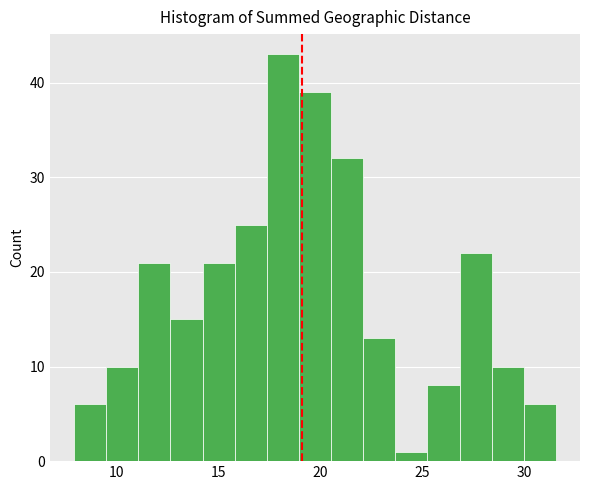

Around what value on the x-axis is the tallest bar? Give the approximate position of its centre, as read against the axis.

18.0